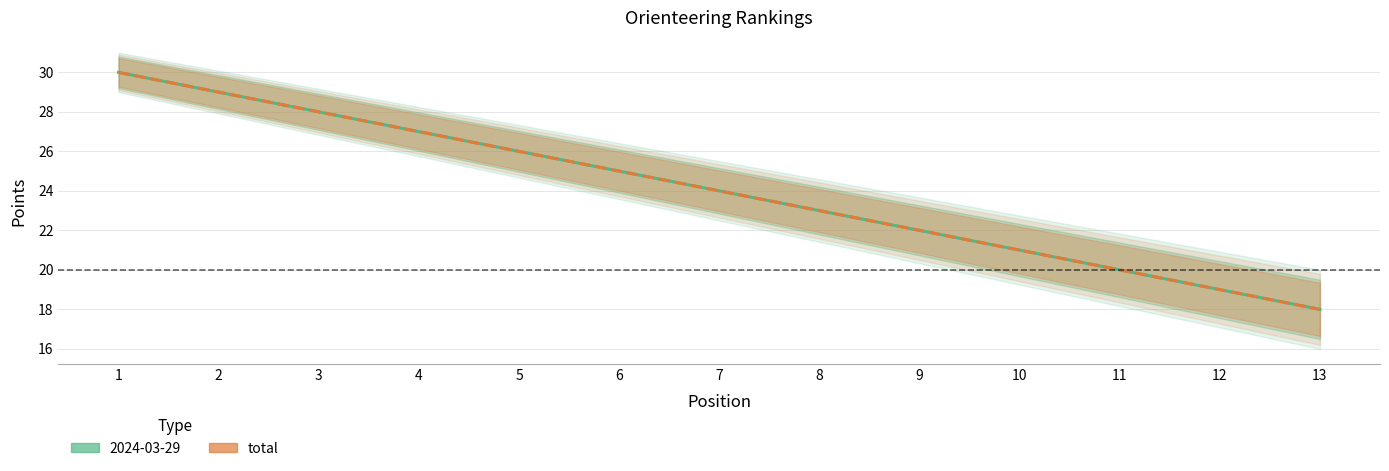

Reading left to right, what are all the values shown in this chart?

30	29	28	27	26	25	24	23	22	21	20	19	18